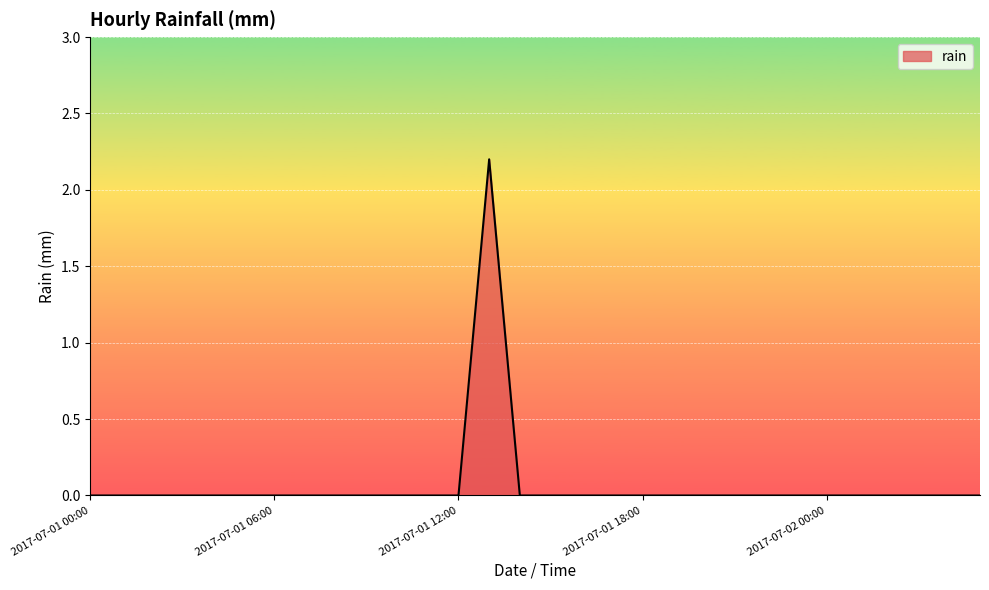

What is the difference between the maximum and minimum values?

2.2